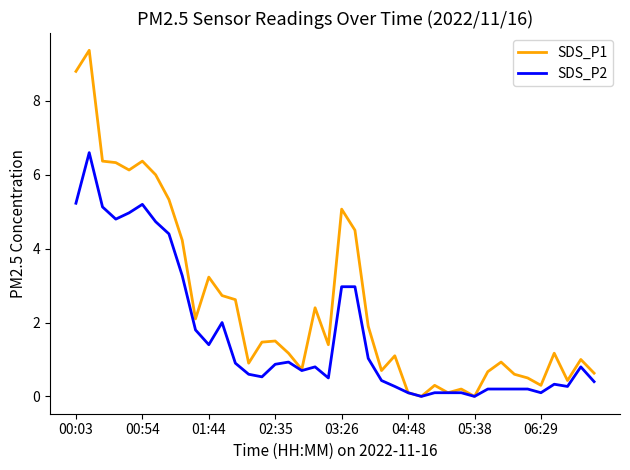

What is the maximum value for SDS_P2?

6.6